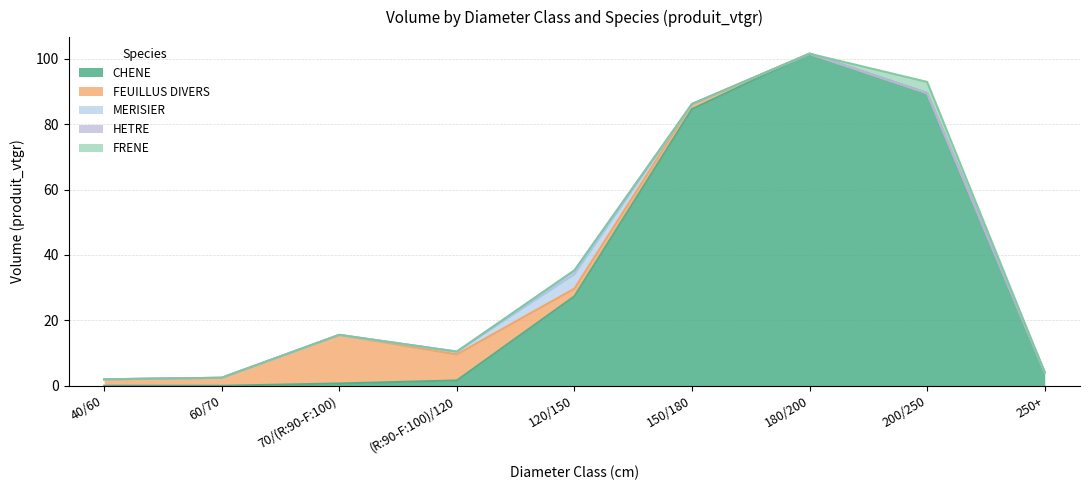

Is the value of MERISIER at (R:90-F:100)/120 greater than the value of HETRE at 70/(R:90-F:100)?

Yes